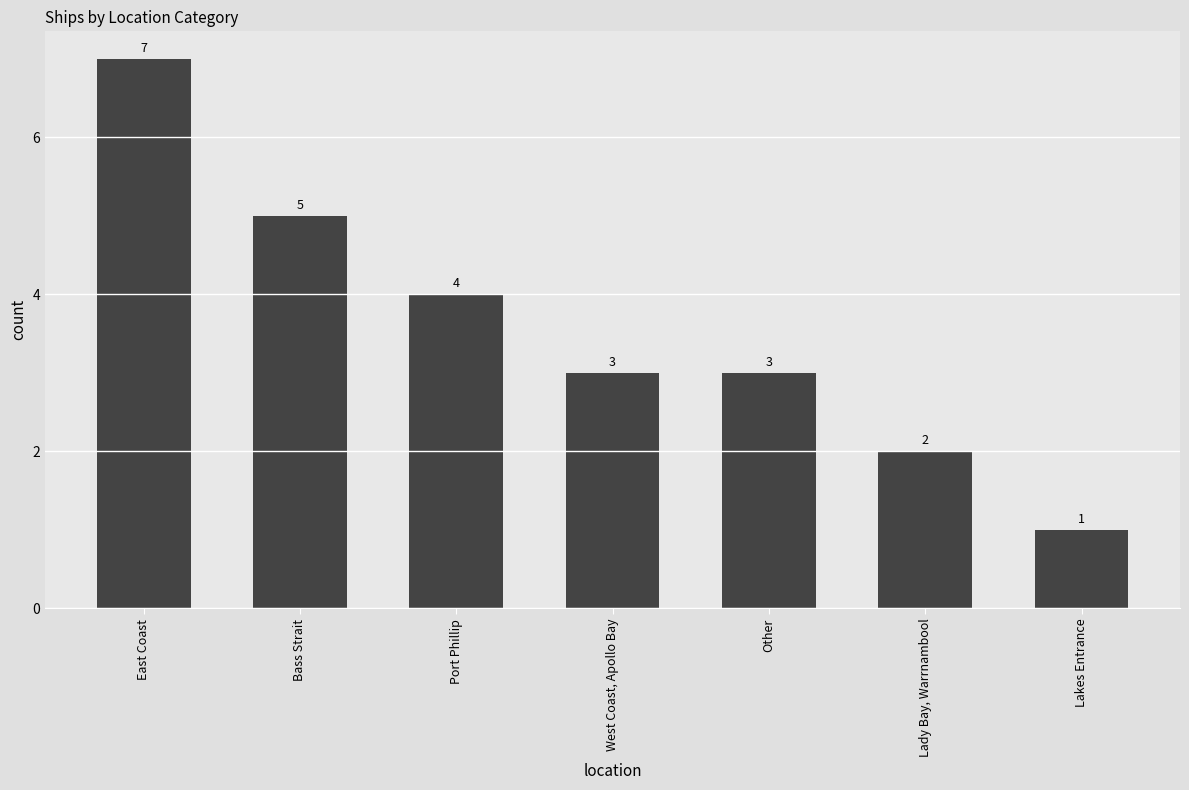

Read the value at Other.

3